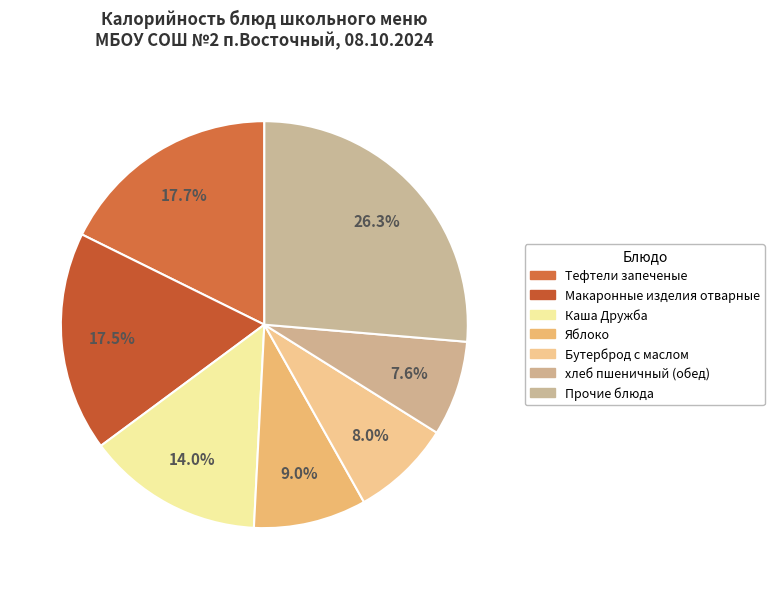

Count the number of slices in the pie.

7